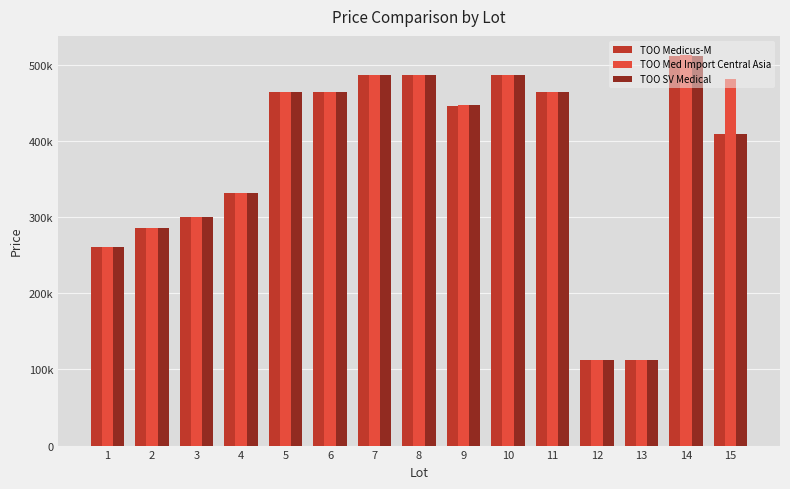

At how many categories does at least one series exceed 464187?

6